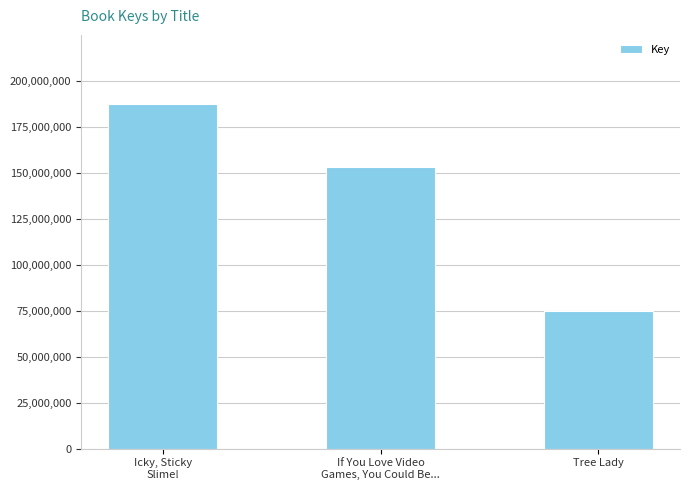

Which has a higher value, Tree Lady or If You Love Video
Games, You Could Be...?

If You Love Video
Games, You Could Be...